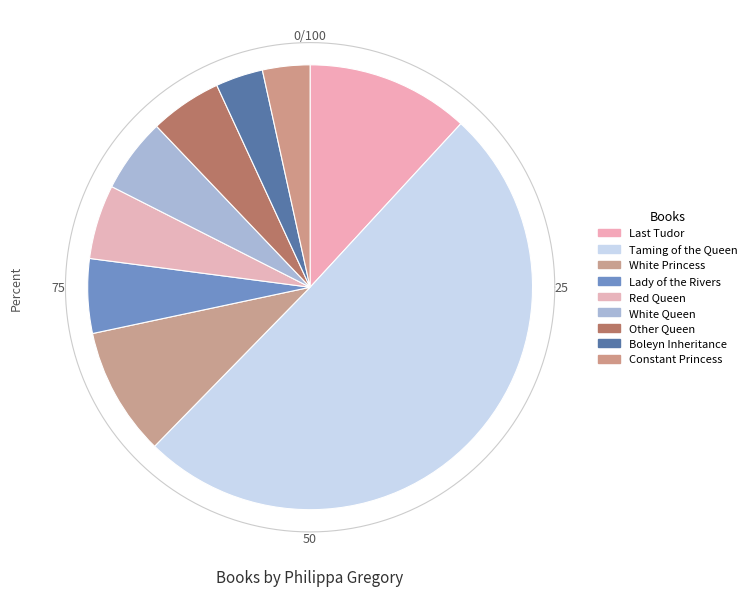

Rank the categories by value from highest to lowest.

Taming of the Queen, Last Tudor, White Princess, Red Queen, Lady of the Rivers, White Queen, Other Queen, Boleyn Inheritance, Constant Princess